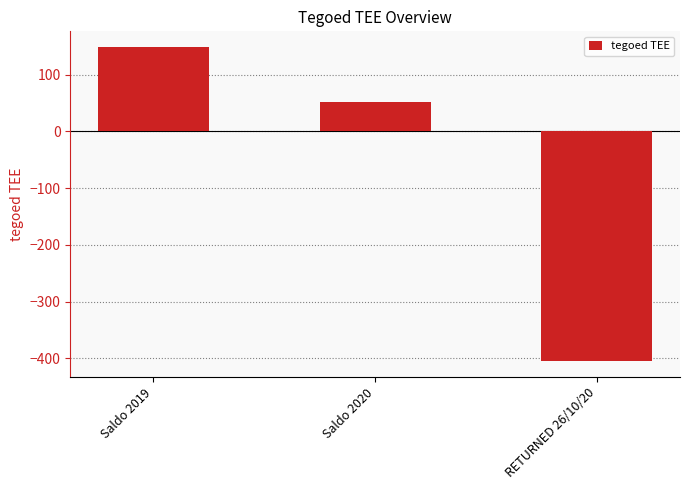

What is the approximate value at Saldo 2020, to the nearest 50?

50